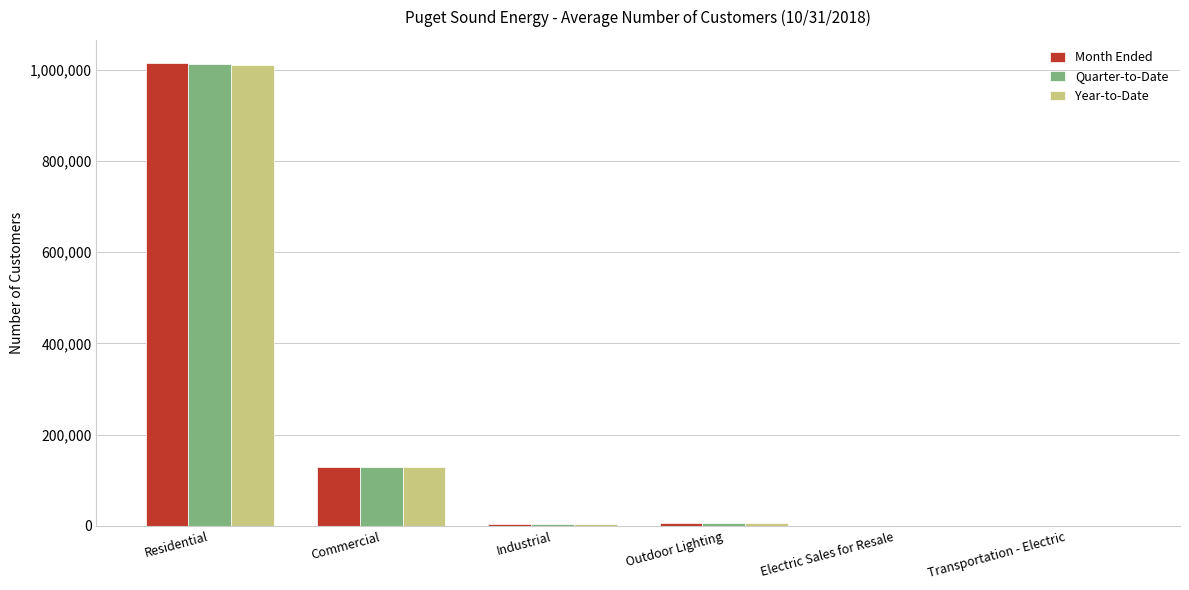

The value of Month Ended at Outdoor Lighting is 7054. True or false?

True